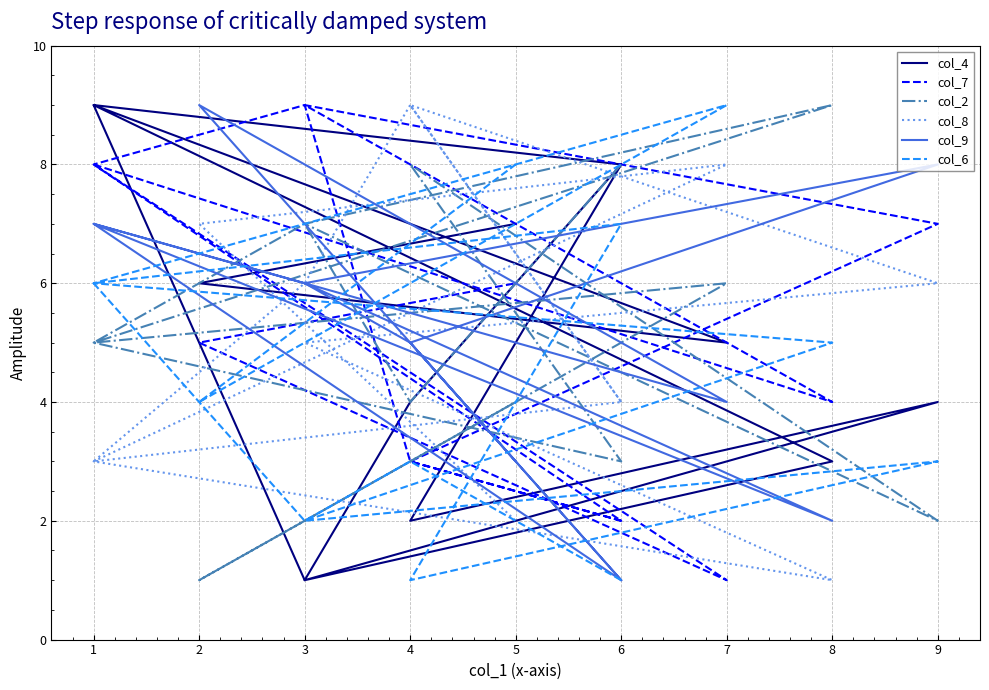

What is the value of the col_8 point at the 13th from the left?

2